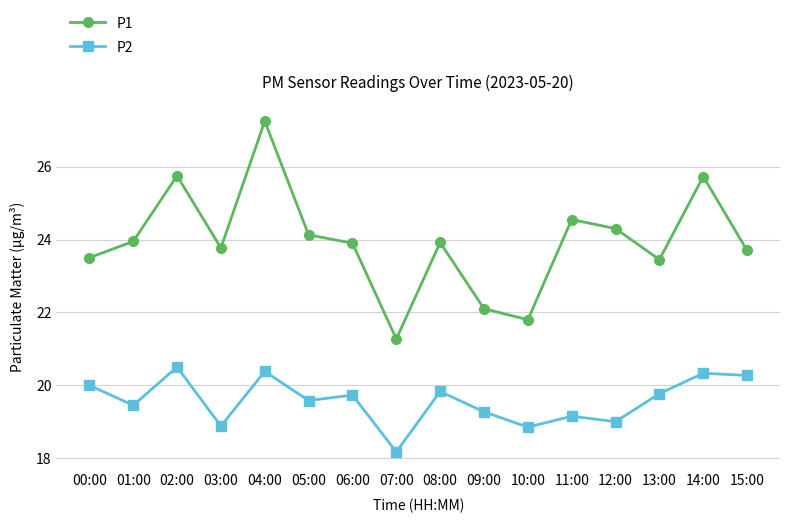

True or false: P1 and P2 cross at least once.

False